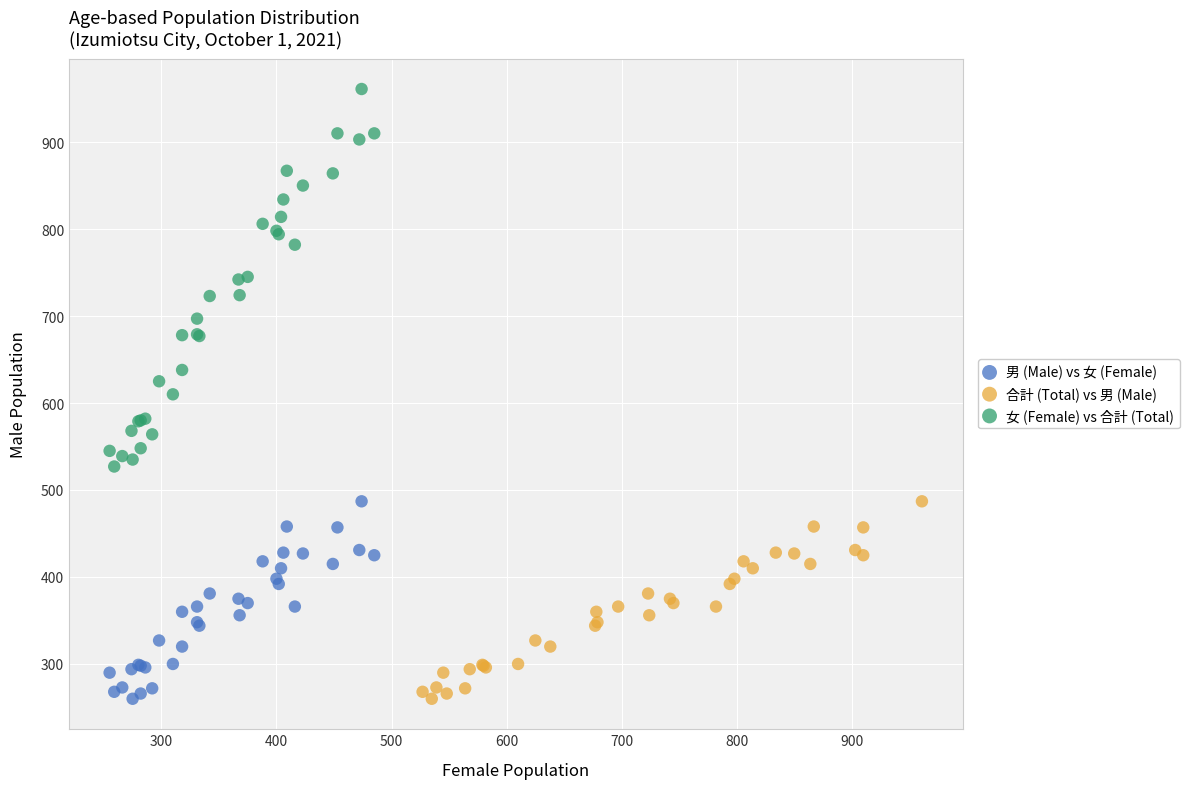

Which series has the largest Y range (max minus min)?

女 (Female) vs 合計 (Total)